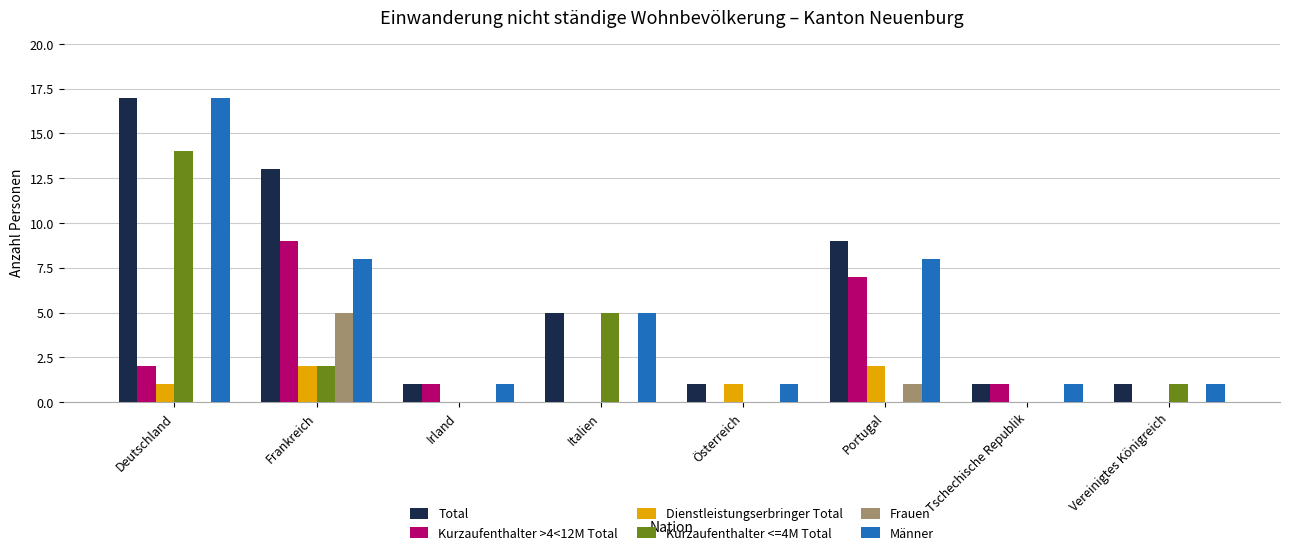

At which category is the sum across all series the highest?

Deutschland